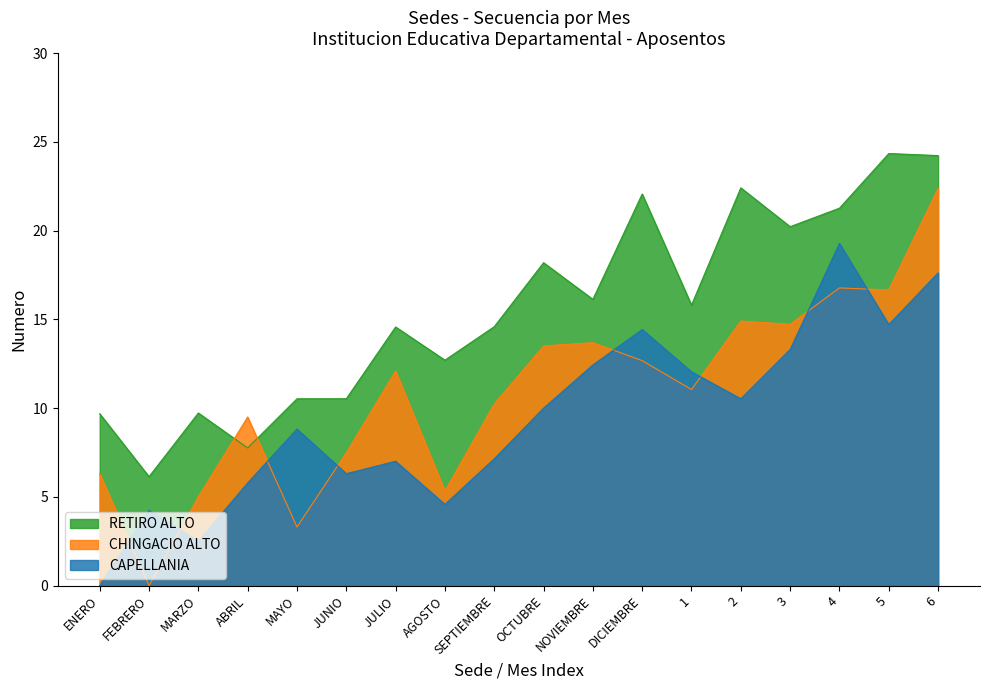

Is it true that RETIRO ALTO equals 6.1 at FEBRERO?

True